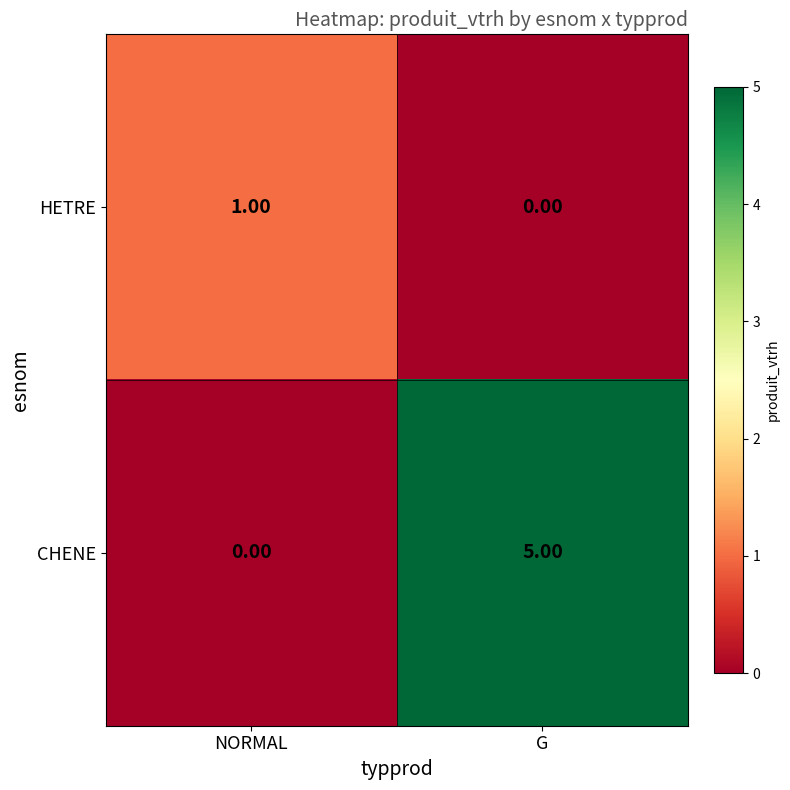

What is the difference between the maximum and minimum values in the CHENE series?

5